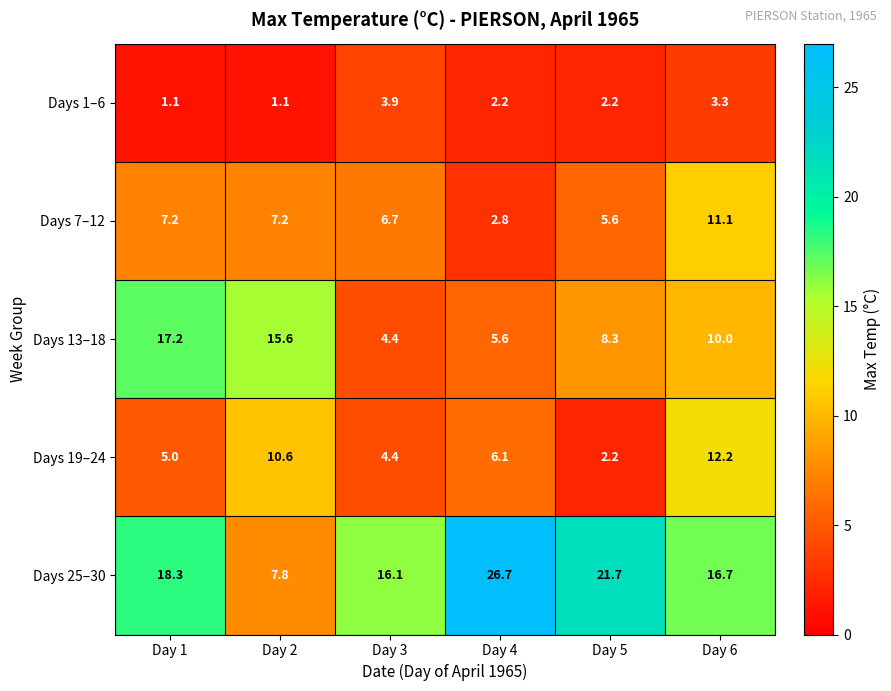

What is the difference between the maximum and second lowest values in the Days 25–30 series?

10.6